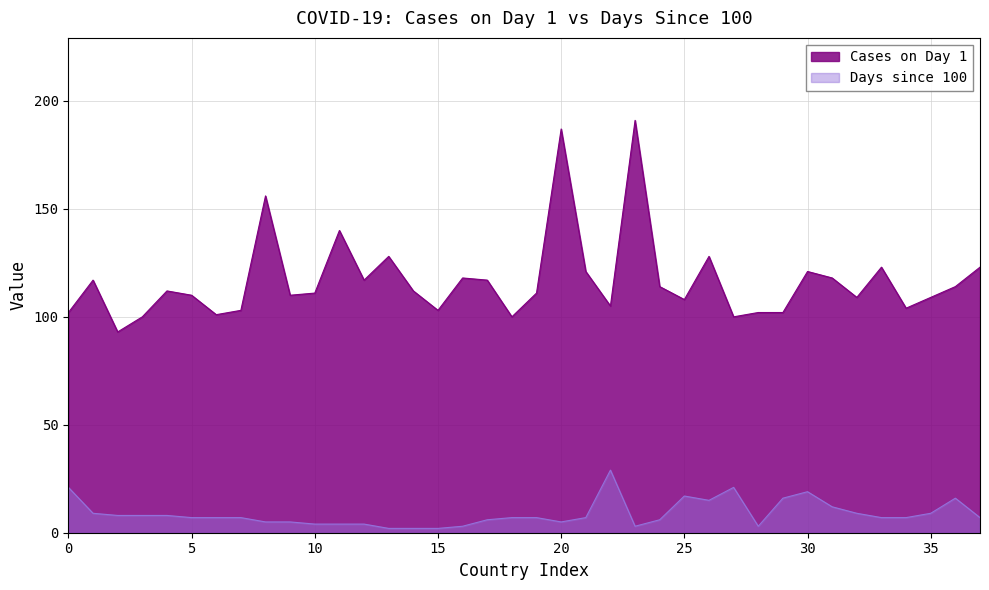

Reading left to right, what are all the values shown in this chart?

Cases on Day 1: 102	117	93	100	112	110	101	103	156	110	111	140	117	128	112	103	118	117	100	111	187	121	105	191	114	108	128	100	102	102	121	118	109	123	104	109	114	123
Days since 100: 21	9	8	8	8	7	7	7	5	5	4	4	4	2	2	2	3	6	7	7	5	7	29	3	6	17	15	21	3	16	19	12	9	7	7	9	16	7